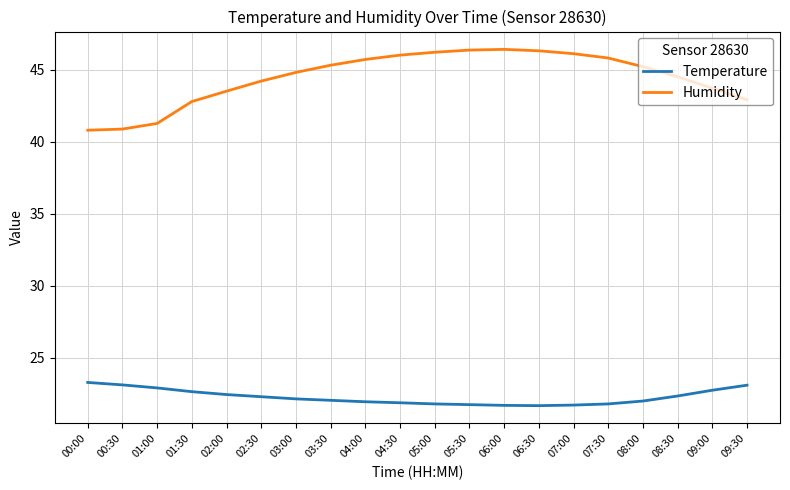

What position from the left is 03:30?

8